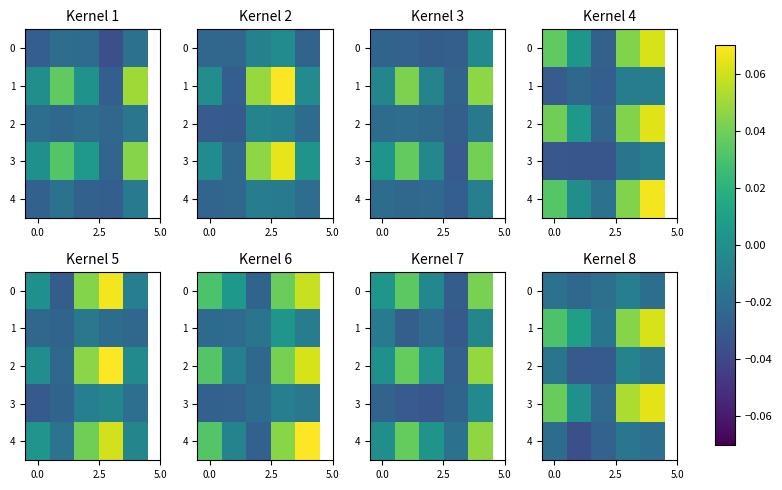

At how many categories does at least one series exceed 0?

4